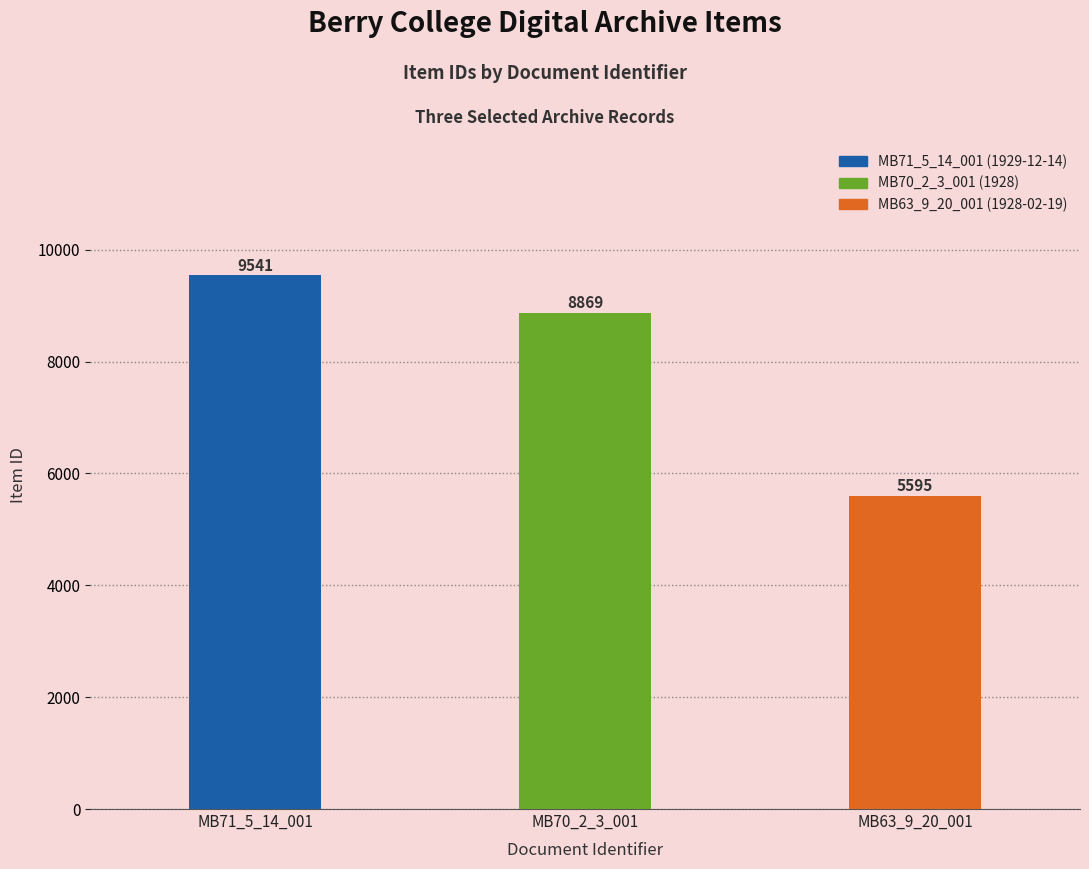

Reading left to right, what are all the values shown in this chart?

9541	8869	5595